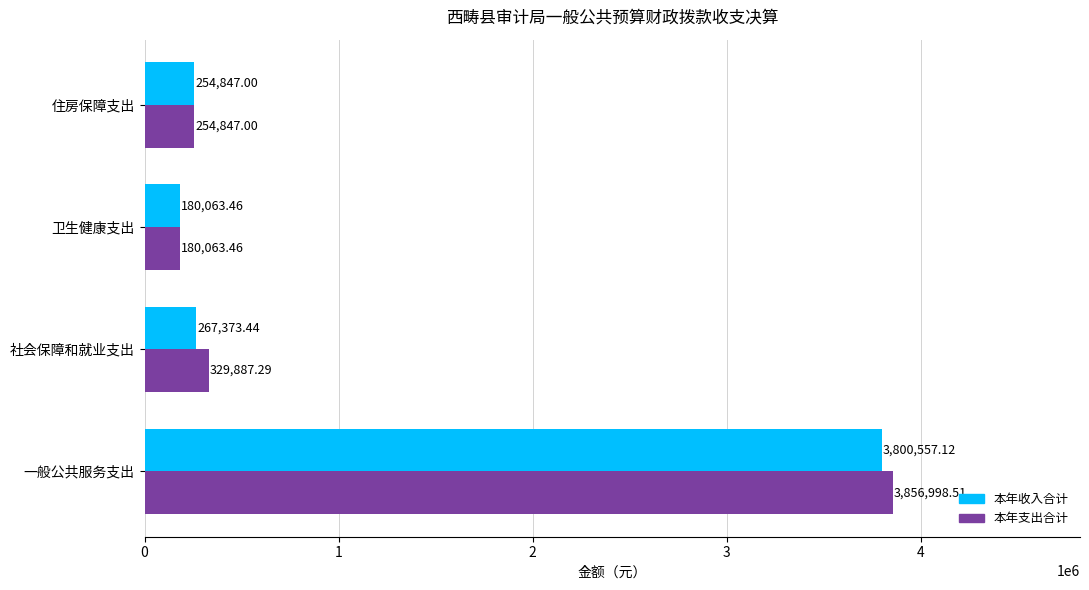

What is the difference between the maximum and minimum values in the 本年收入合计 series?

3620493.7